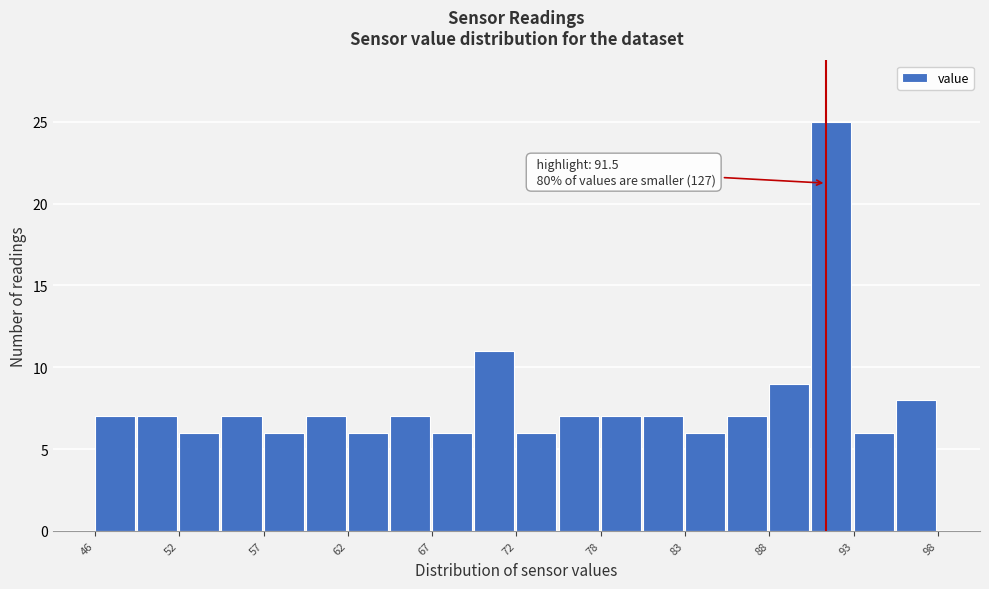

Around what value on the x-axis is the tallest bar? Give the approximate position of its centre, as read against the axis.

92